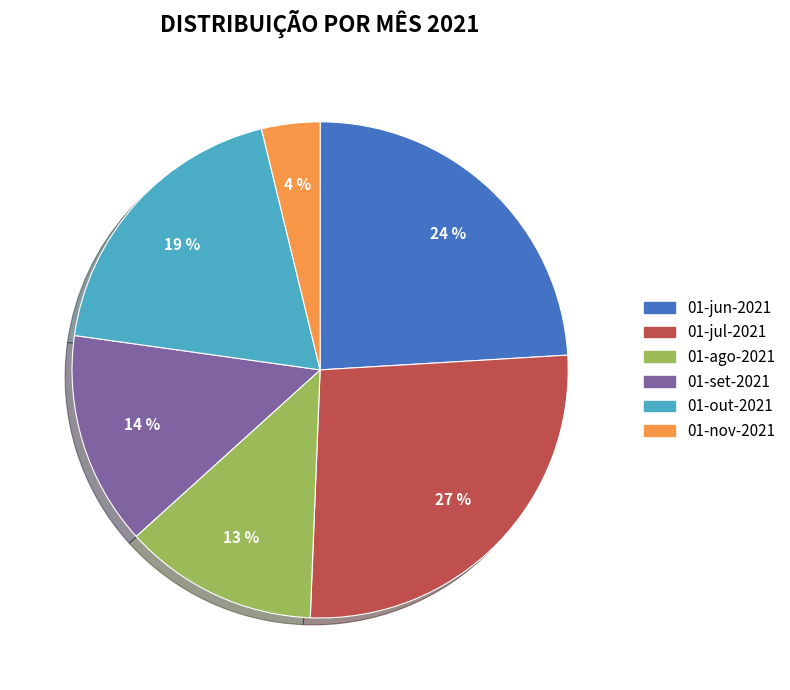

Is the sum of 01-jul-2021 and 01-nov-2021 greater than half?

No